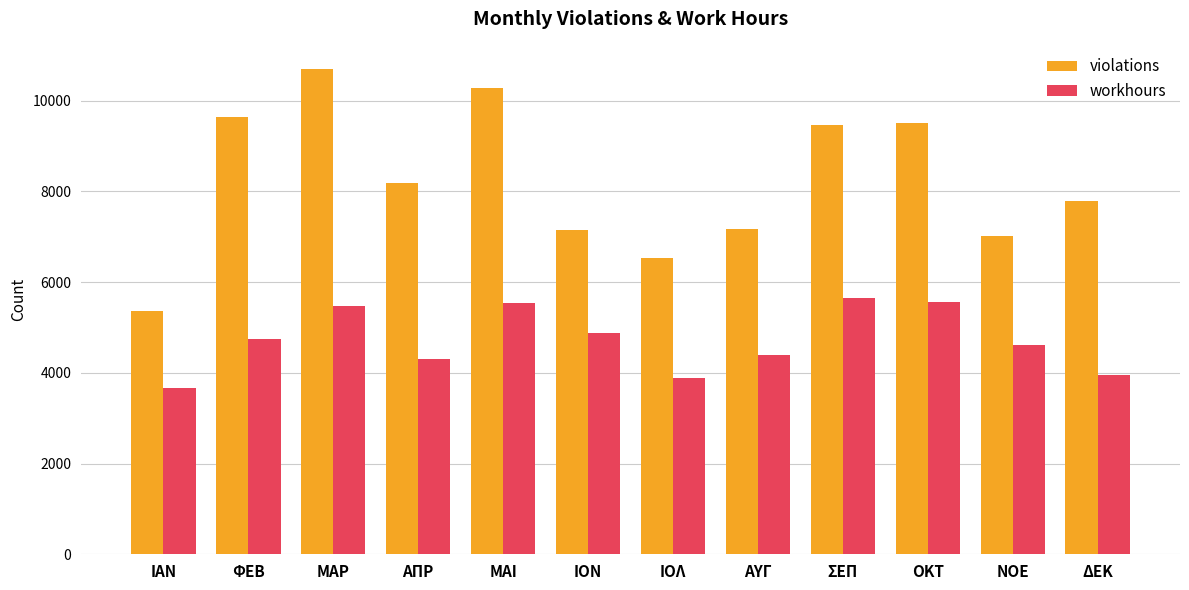

True or false: workhours has a value of 3209 at ΜΑΡ.

False